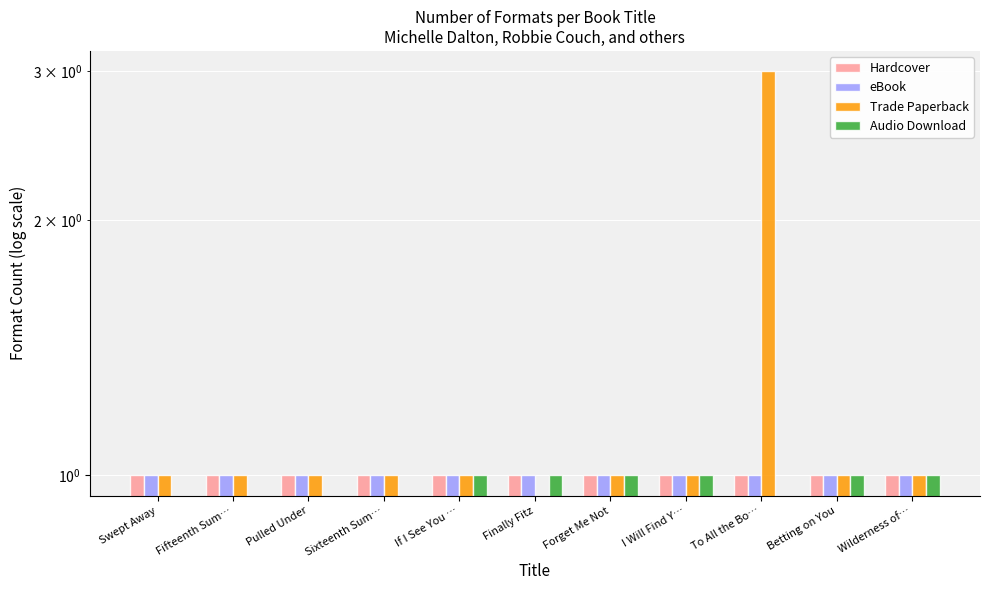

Where does the Trade Paperback series first go above 1?

To All the Bo…